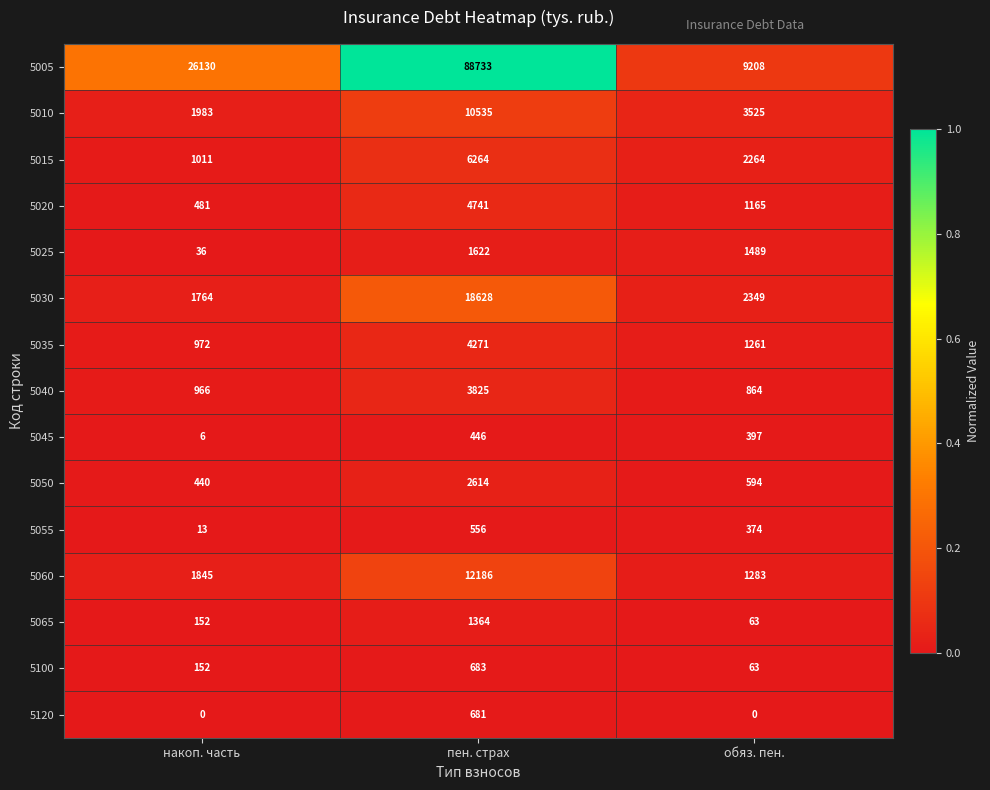

Which category has the lowest value in the 5040 series?

обяз. пен.